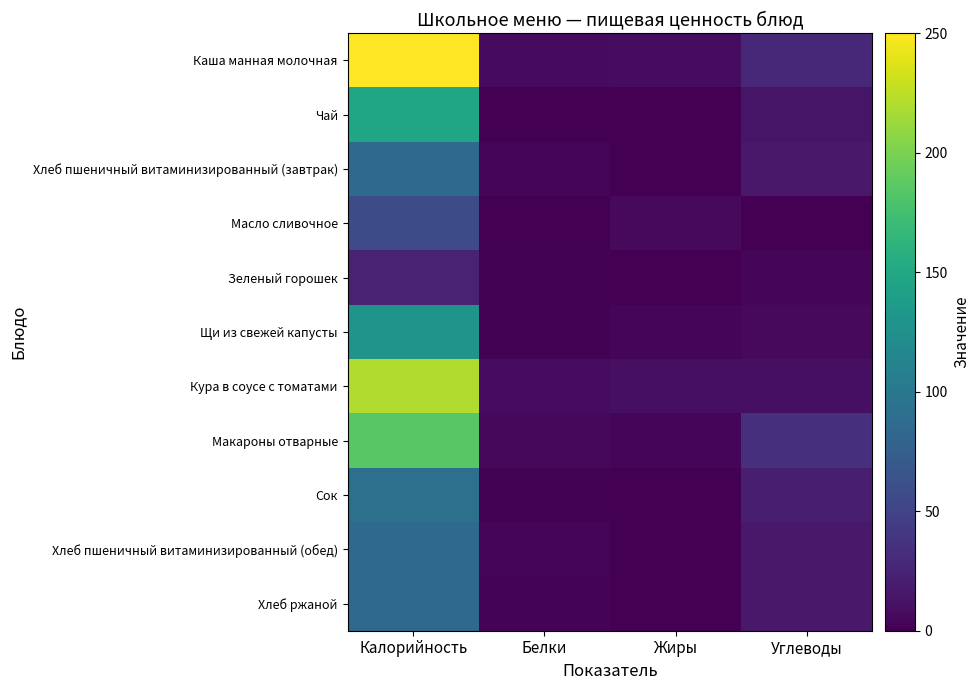

Which category has the lowest value across all series?

Белки